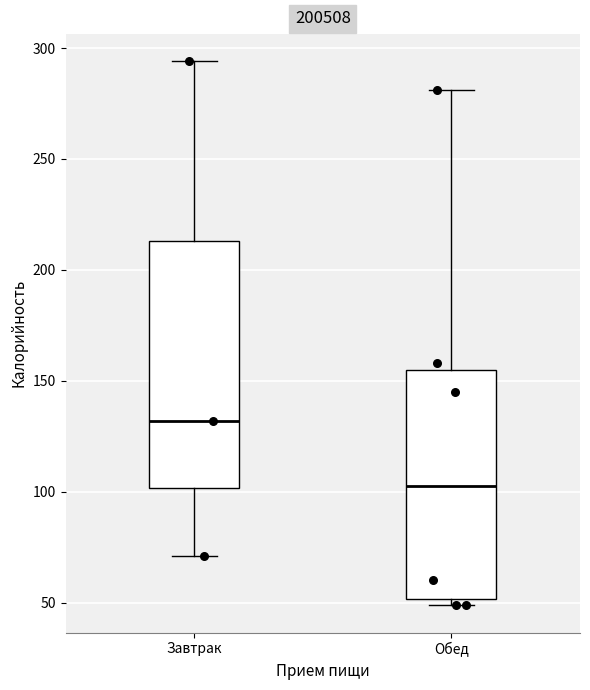

Reading left to right, transcribe this box plot: for each box, give where its median line is, the range the box spans, and where its two whiskers end, as read against the y-axis. The values are not printed on the chart, so give them approximately, as read against the axis.

Завтрак: median 130, box 100 to 215, whiskers 70 to 295
Обед: median 105, box 50 to 155, whiskers 50 (just below the box's lower edge) to 280